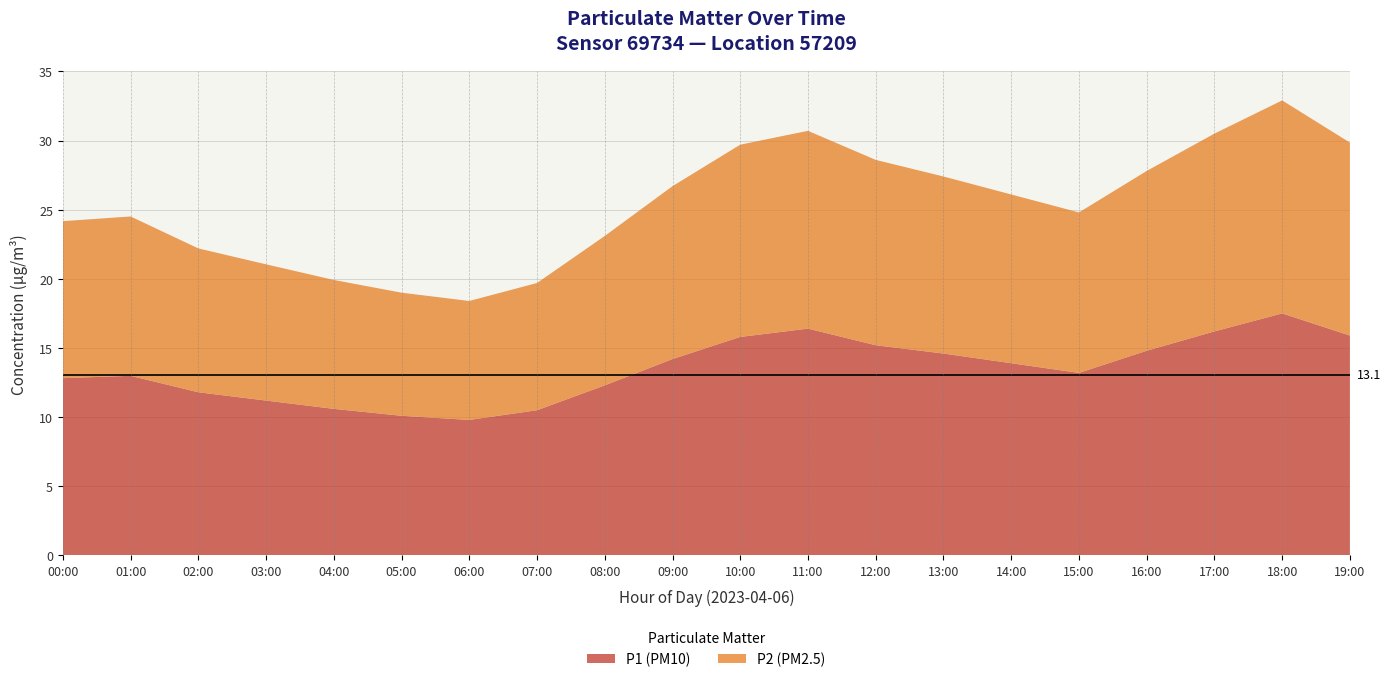

Reading left to right, list all the values displayed in this chart.

P1 (PM10): 00:00=12.4	01:00=13.1	02:00=11.8	03:00=11.2	04:00=10.6	05:00=10.1	06:00=9.8	07:00=10.5	08:00=12.3	09:00=14.2	10:00=15.8	11:00=16.4	12:00=15.2	13:00=14.6	14:00=13.9	15:00=13.2	16:00=14.8	17:00=16.2	18:00=17.5	19:00=15.9
P2 (PM2.5): 00:00=10.9	01:00=11.5	02:00=10.4	03:00=9.8	04:00=9.3	05:00=8.9	06:00=8.6	07:00=9.2	08:00=10.8	09:00=12.5	10:00=13.9	11:00=14.3	12:00=13.4	13:00=12.8	14:00=12.2	15:00=11.6	16:00=13.0	17:00=14.3	18:00=15.4	19:00=13.9